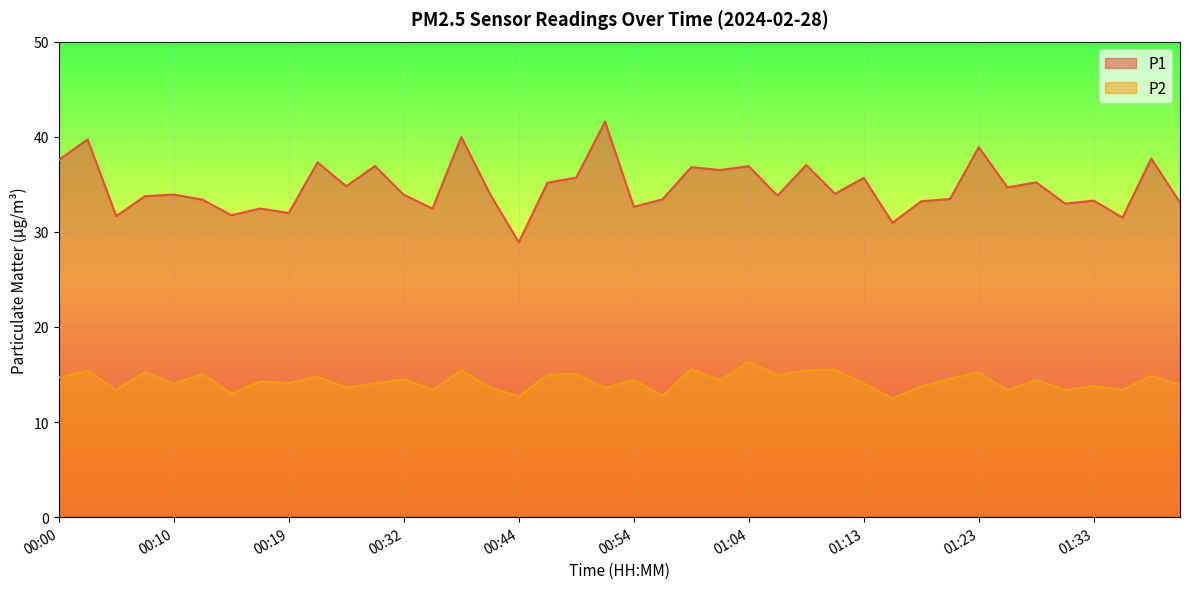

Rank the series at 00:05 from highest to lowest value.

P1, P2